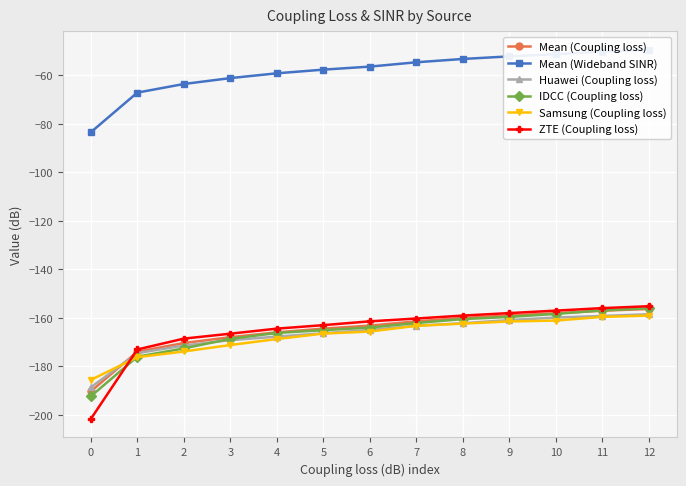

Which has a higher value, 5 or 4?

5